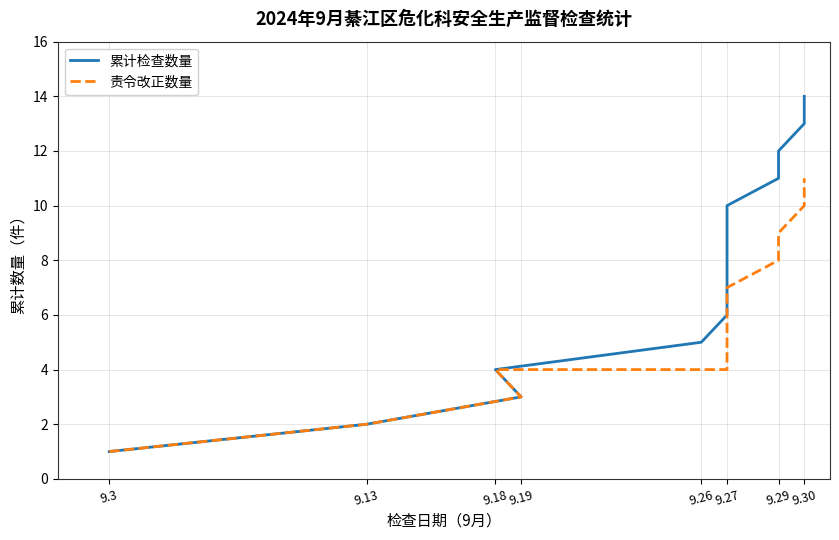

True or false: 累计检查数量 and 责令改正数量 cross at least once.

False